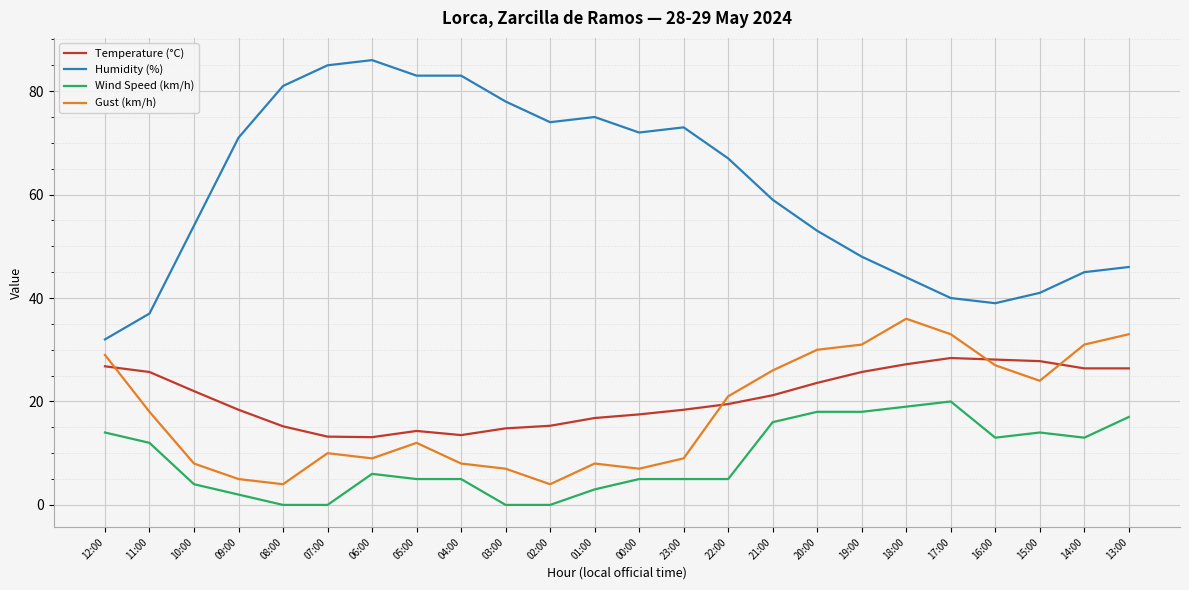

At how many categories does at least one series exceed 28?

24